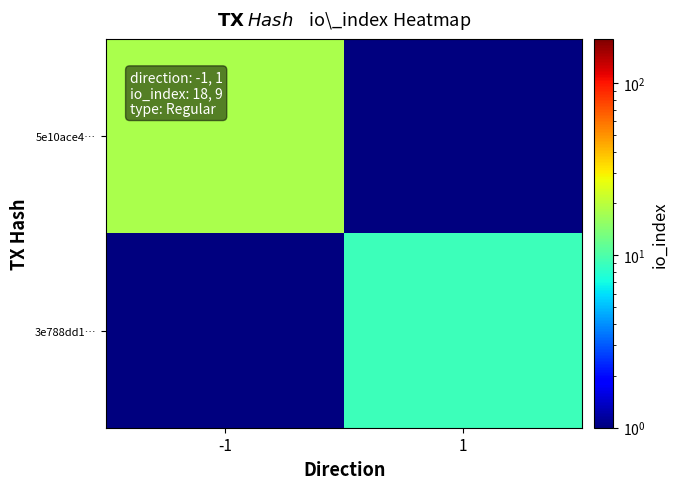

What is the greatest value displayed?

18.0